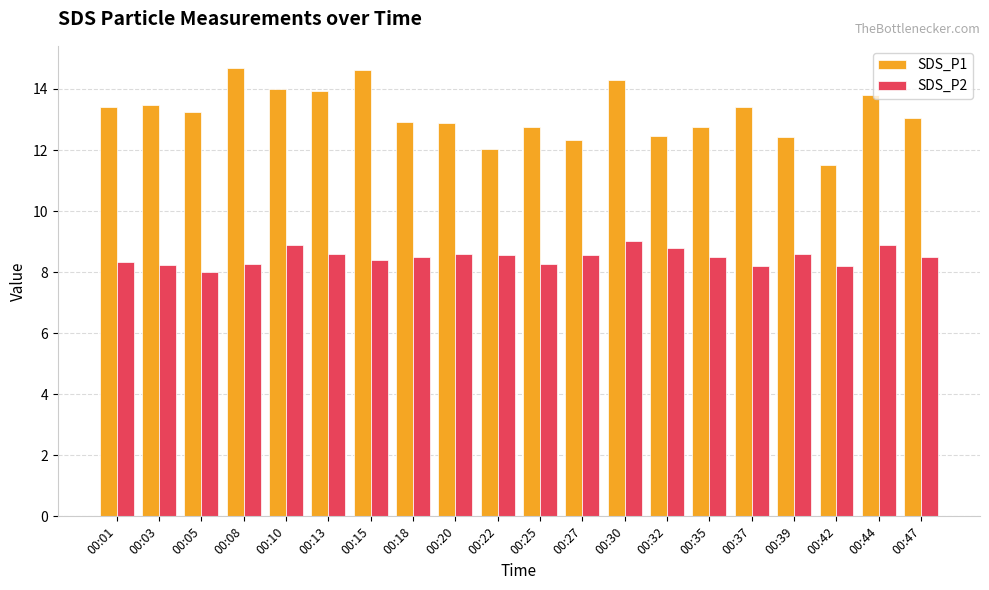

Where is SDS_P2 nearest to the value 8?

00:05